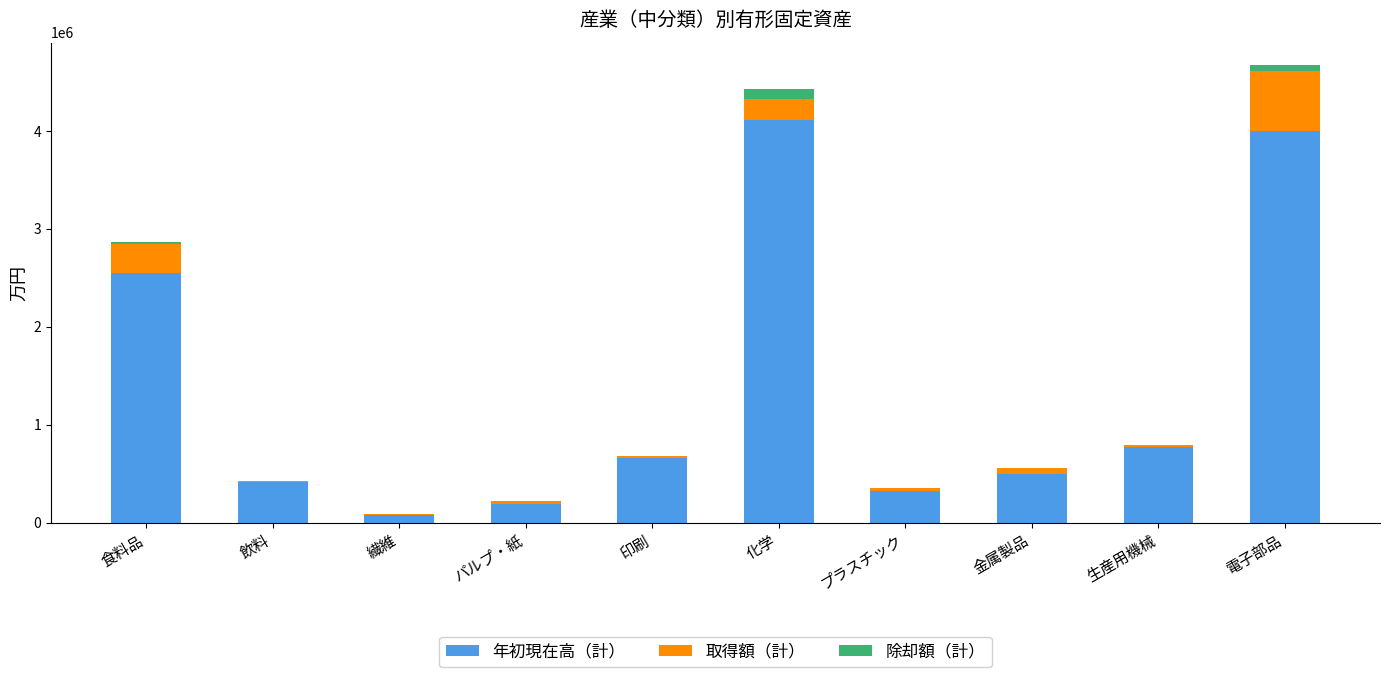

True or false: 年初現在高（計） has a value of 2681528 at 化学.

False